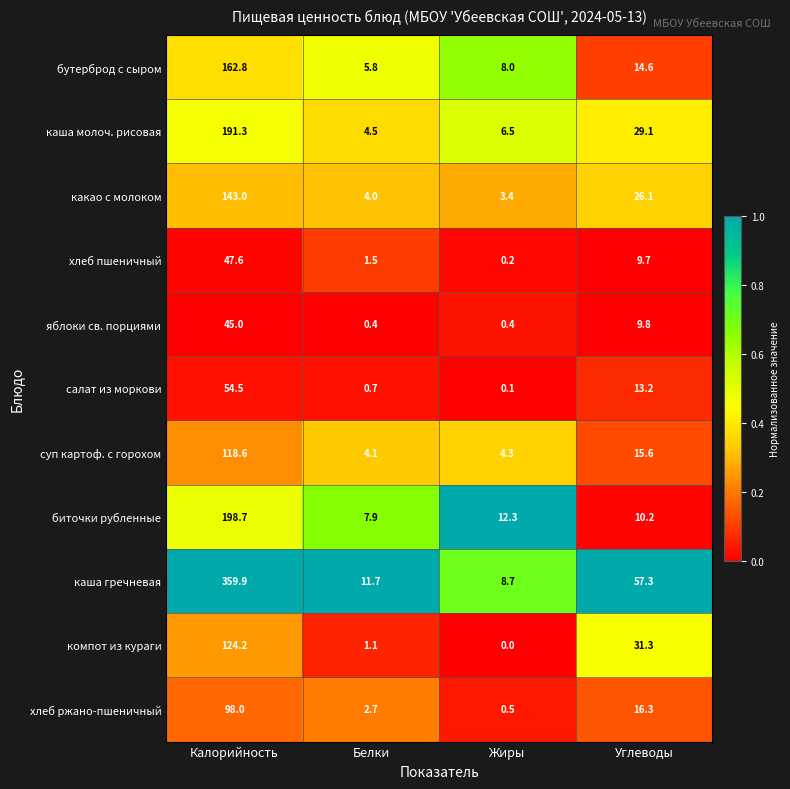

What is the difference between the maximum and second lowest values in the хлеб ржано-пшеничный series?

95.3